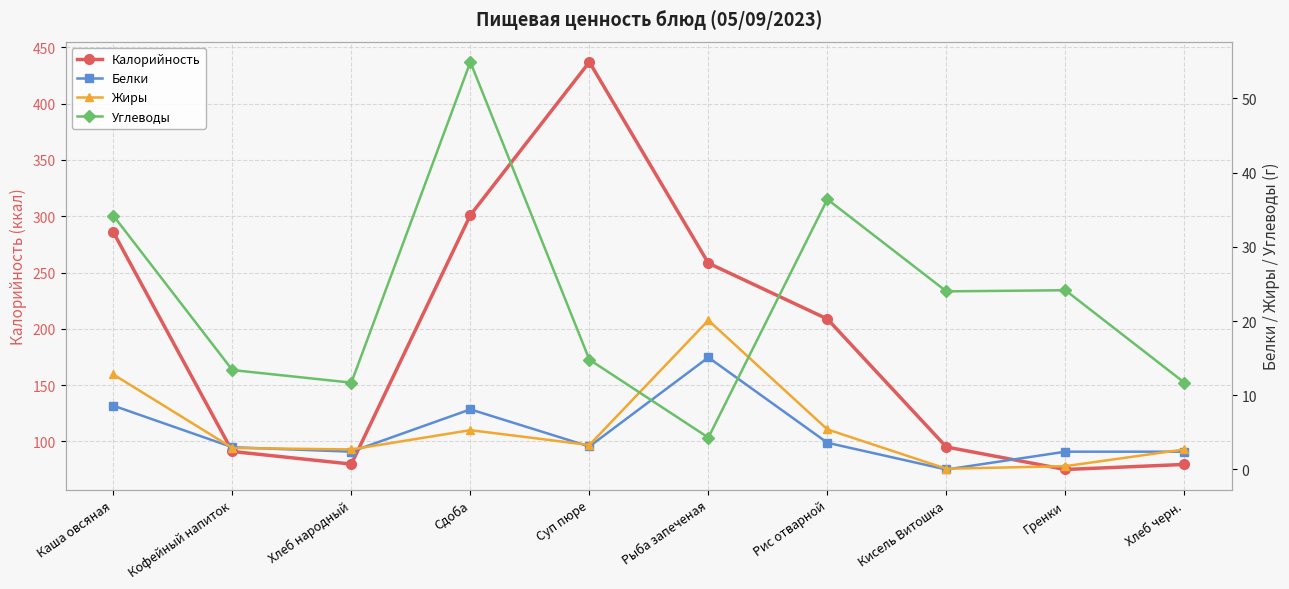

What position from the left is Кофейный напиток?

2